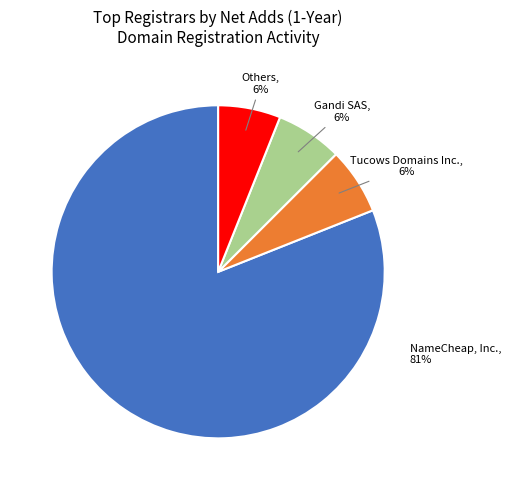

To the nearest percent, what is the average slice percentage?

25%